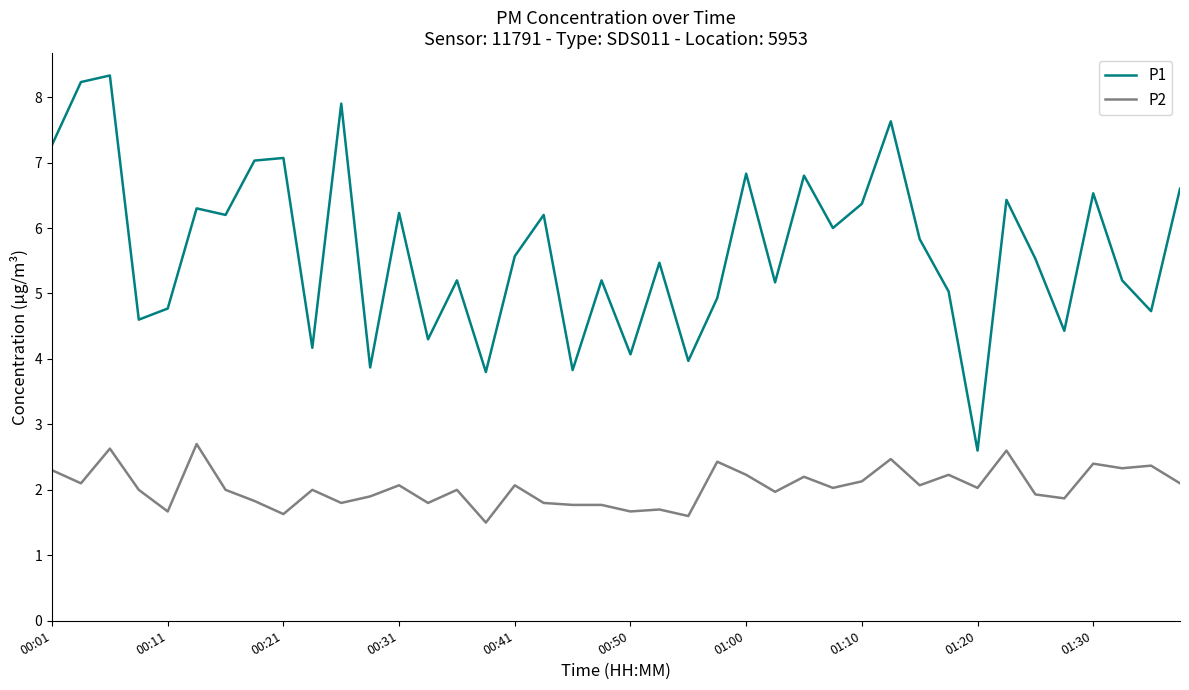

True or false: P1 and P2 intersect in this chart.

False